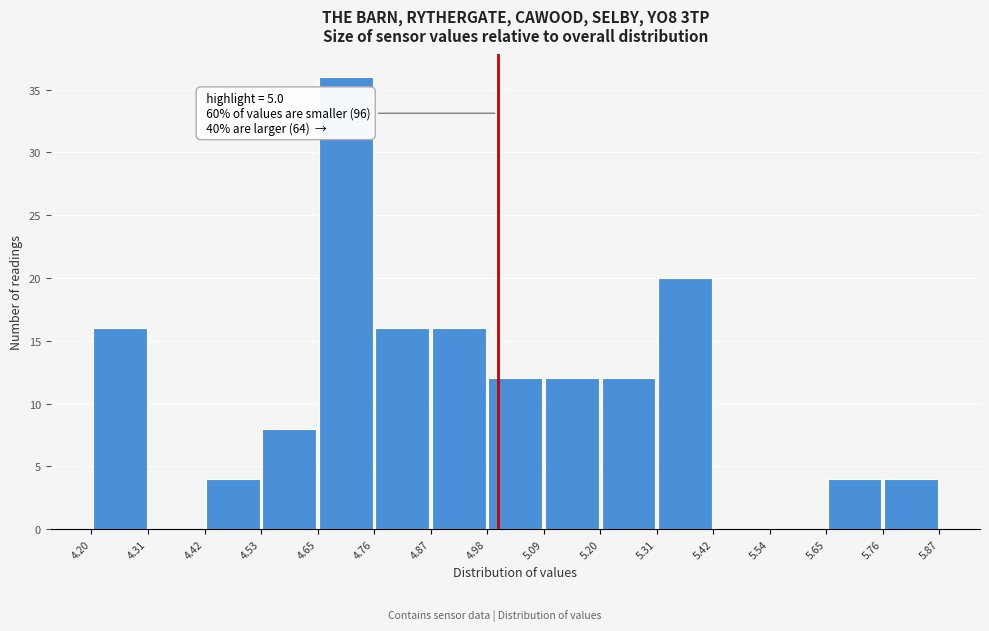

Over which range of the x-axis is the bar tallest?

4.65 to 4.76